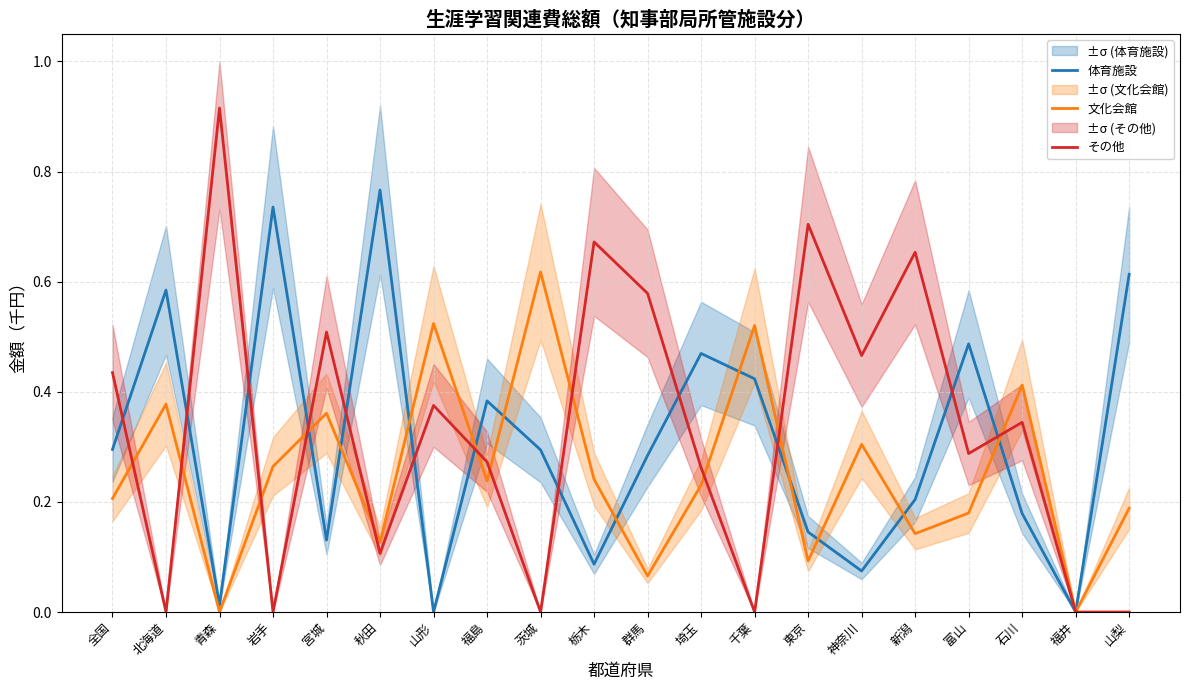

The その他 series shows 0.0 at 北海道. True or false?

True